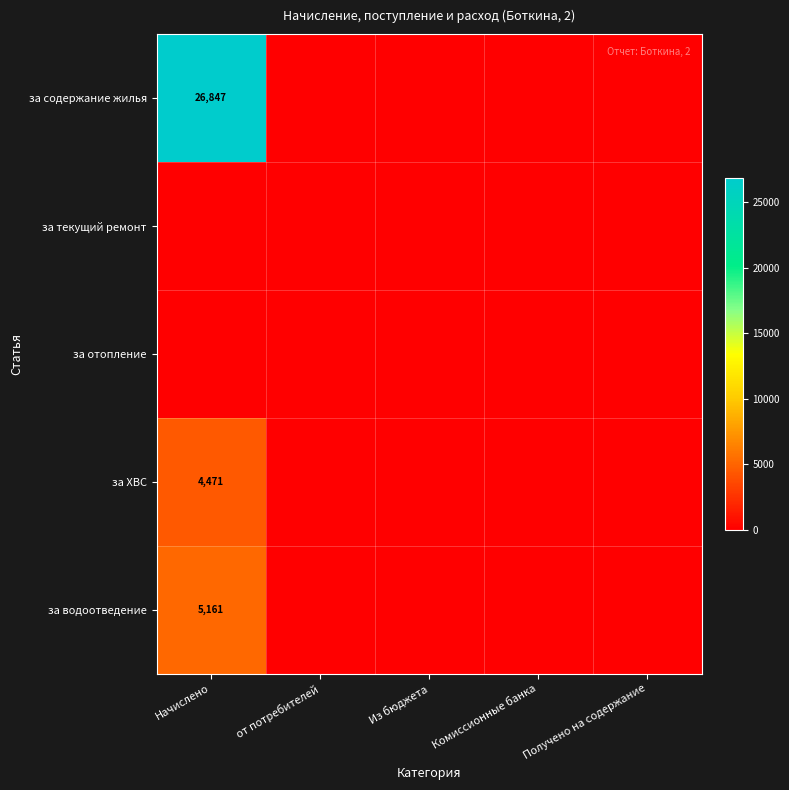

The за ХВС series shows 4471 at Начислено. True or false?

True